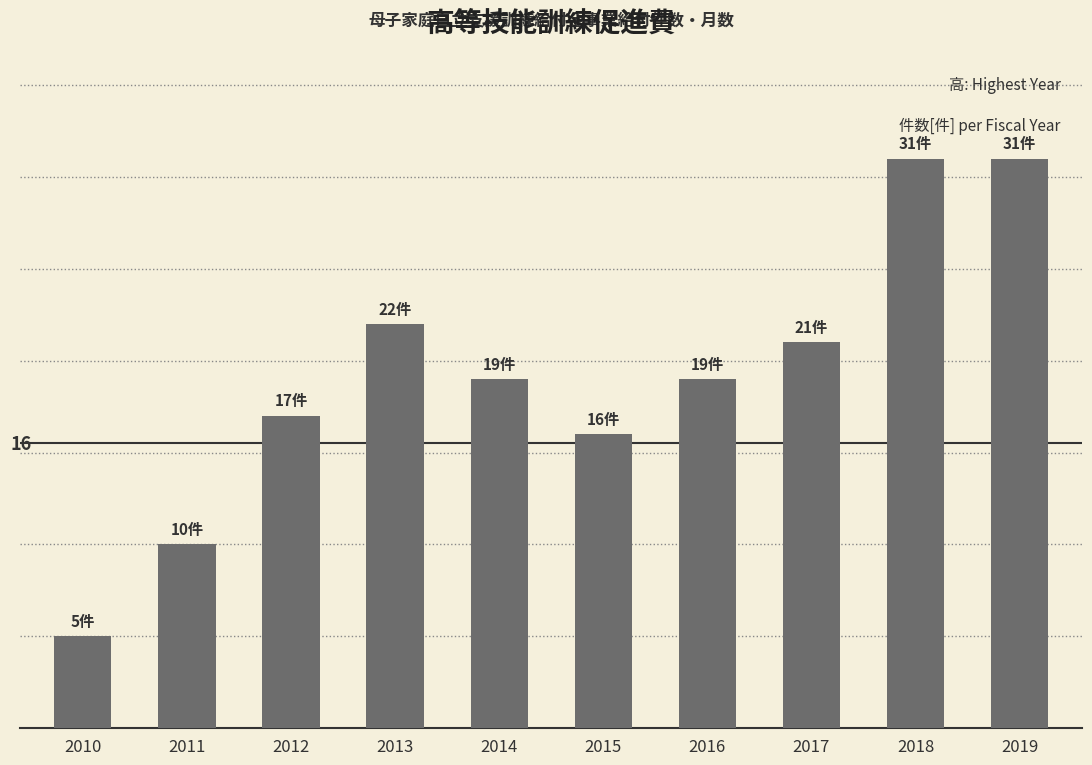

Does the chart contain any negative values?

No